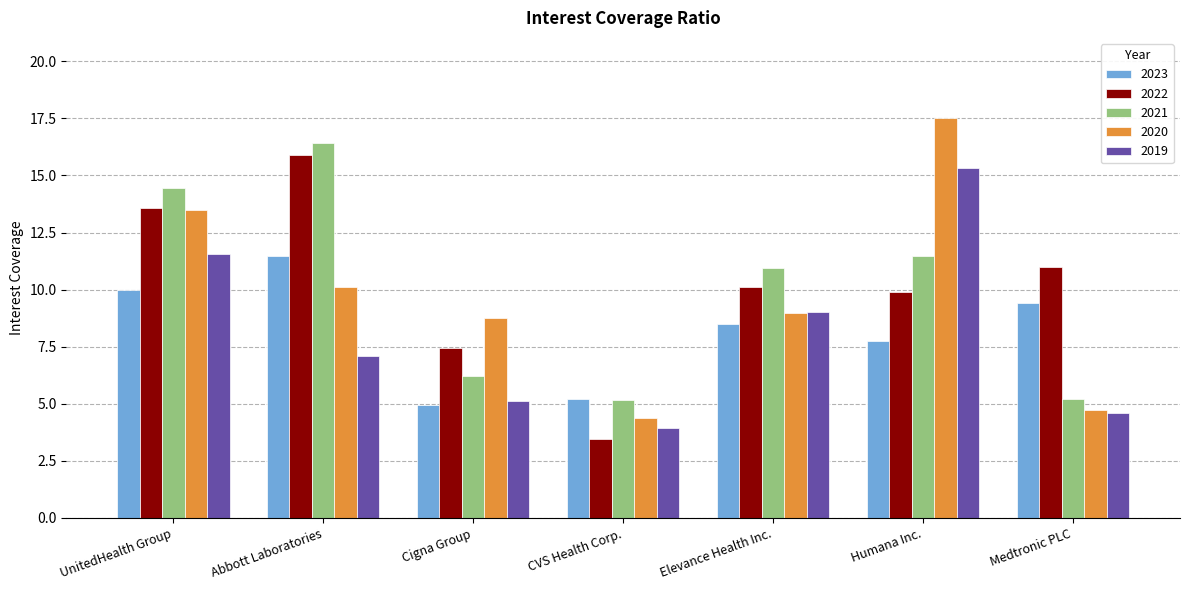

Is it true that 2019 equals 15.3 at Humana Inc.?

True